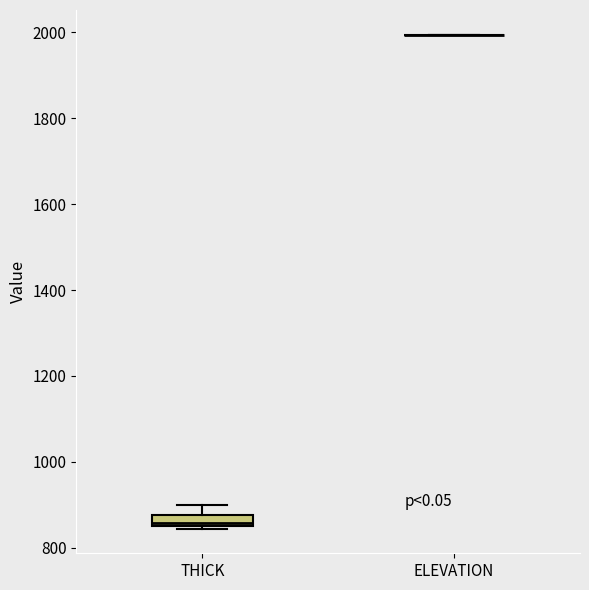

Comparing the boxes themselves (not the whiskers), which one is the tallest?

THICK